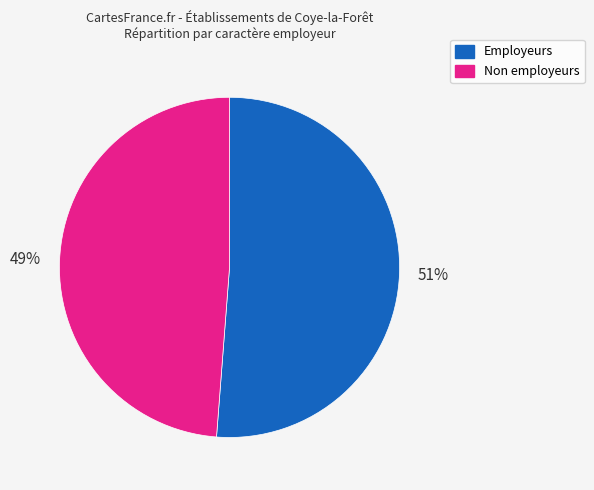

To the nearest percent, what is the average slice percentage?

50%